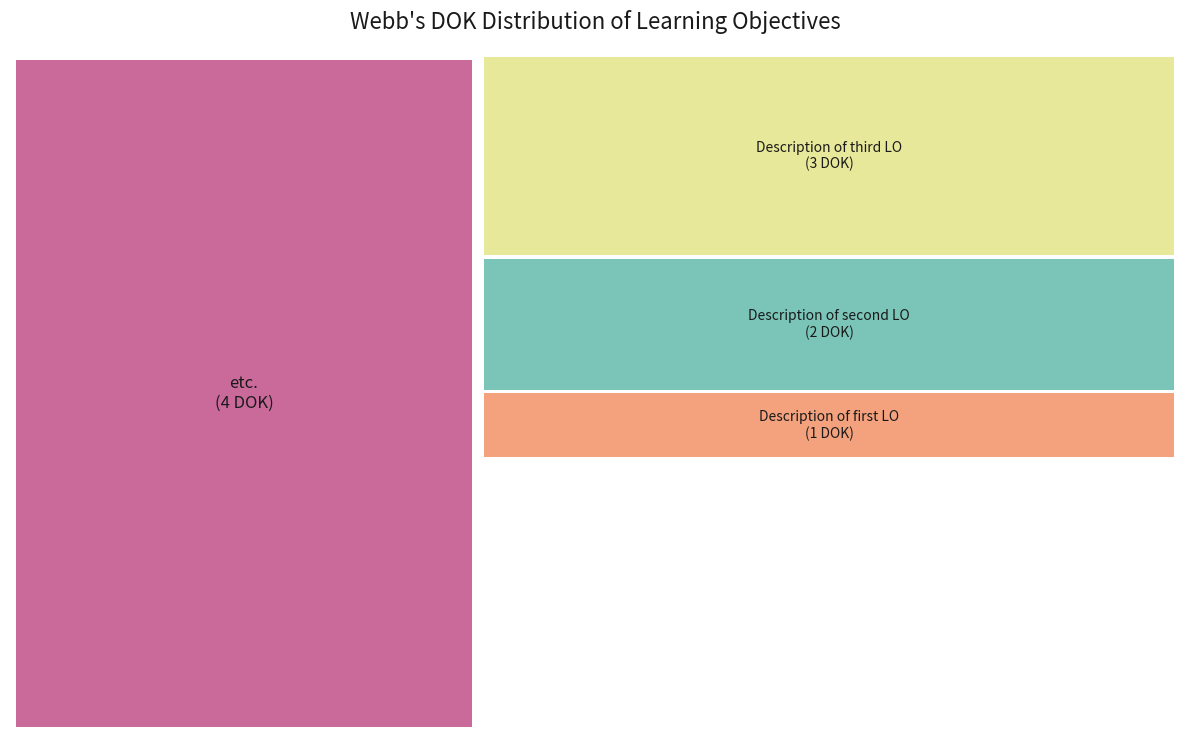

To the nearest percent, what is the difference between the largest and smallest slice percentages?

30%